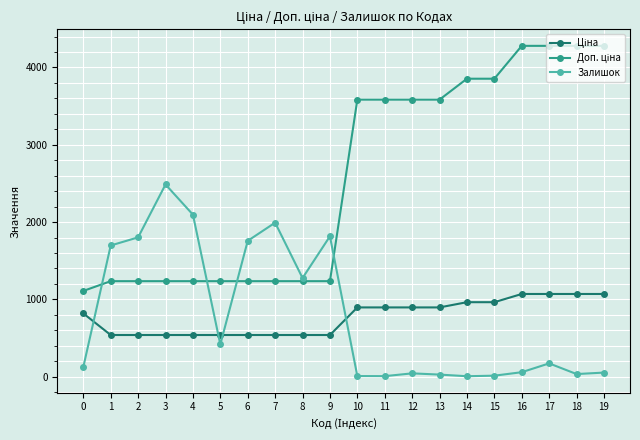

What is the value of the Залишок point at the 5th from the left?

2096.0